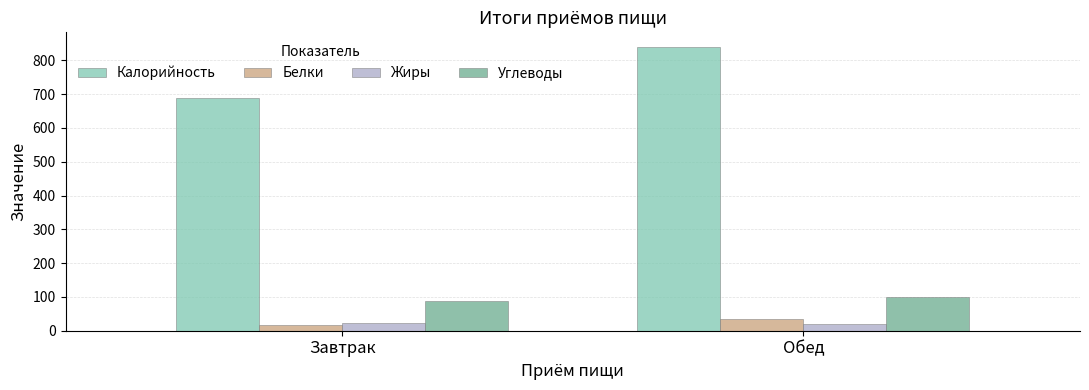

What is the greatest value displayed?

841